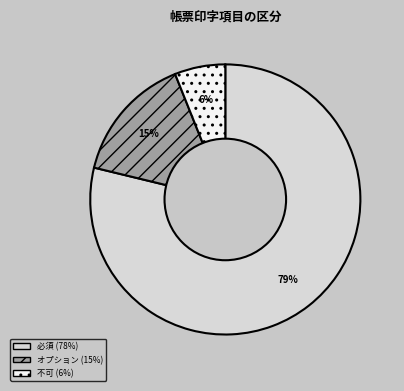

Is it true that 不可 is 6% of the pie?

True